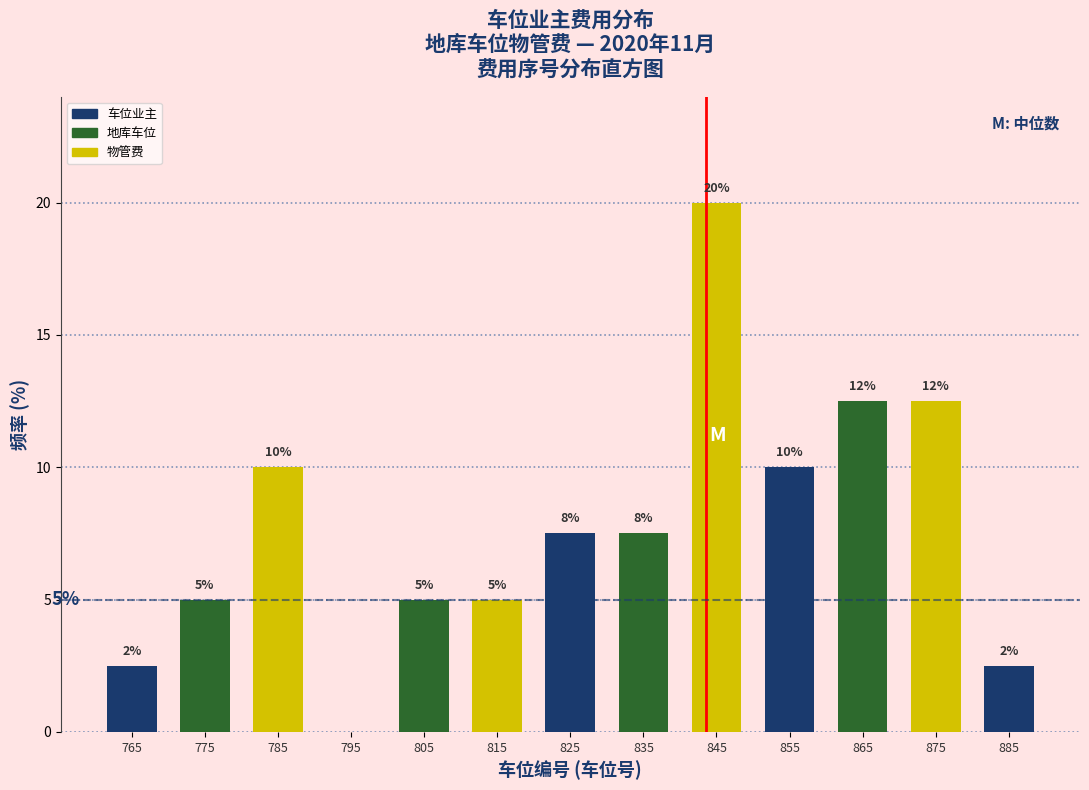

Over which range of the x-axis is the bar tallest?

840 to 850